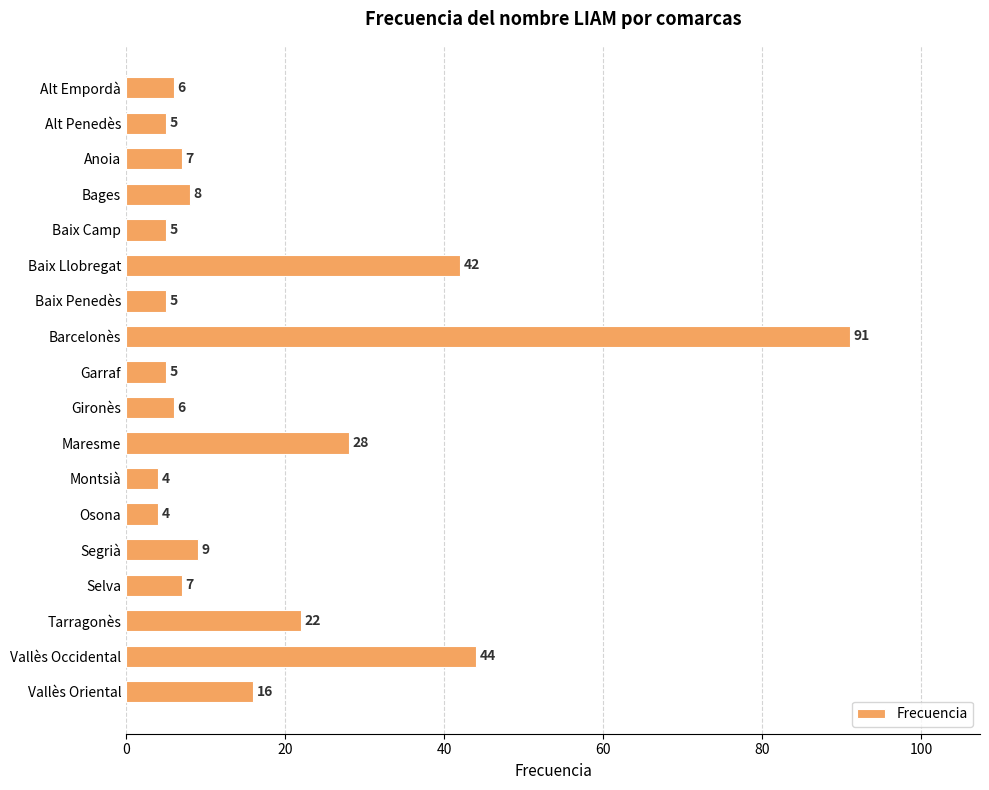

What position from the bottom is Montsià?

7